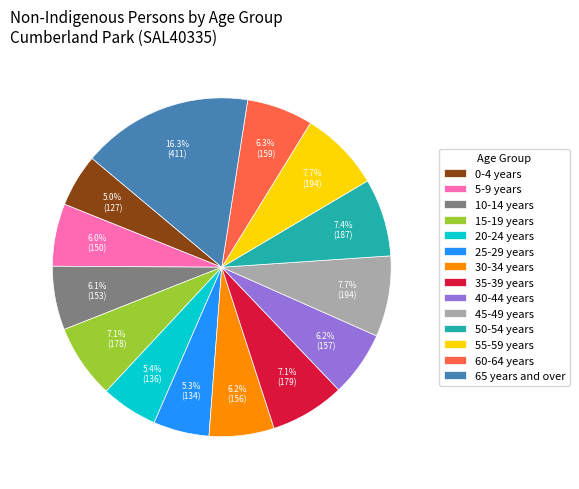

Does 30-34 years account for over 50% of the chart?

No